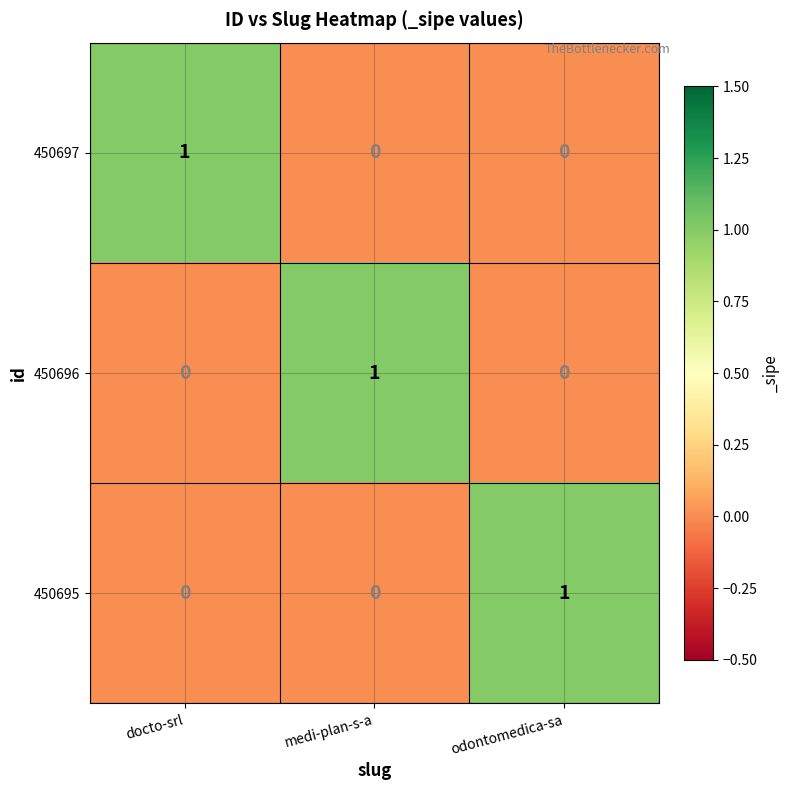

At which label does 450697 reach its peak?

docto-srl